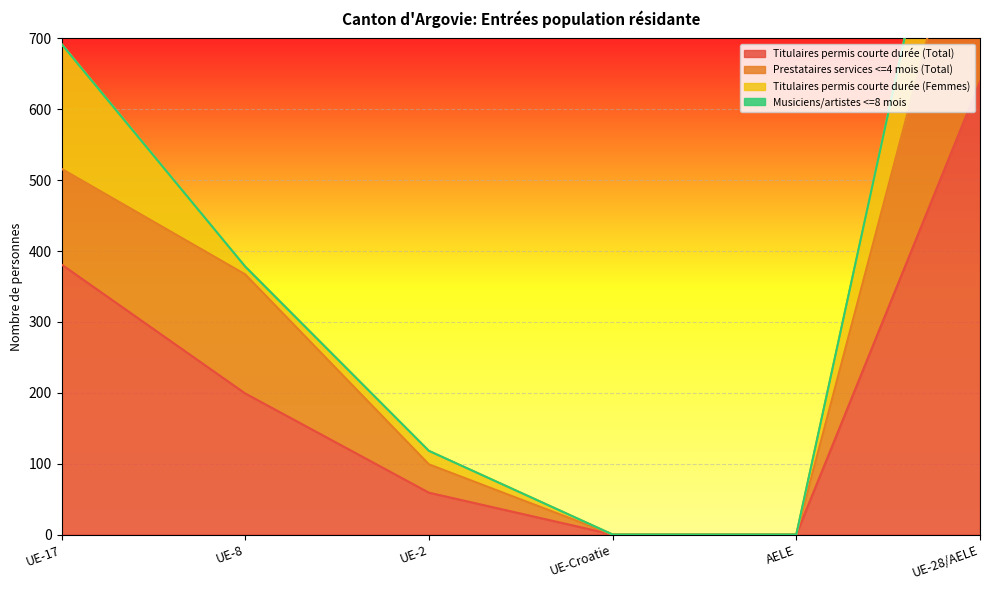

Which series has the largest total across all categories?

Titulaires permis courte durée (Total)